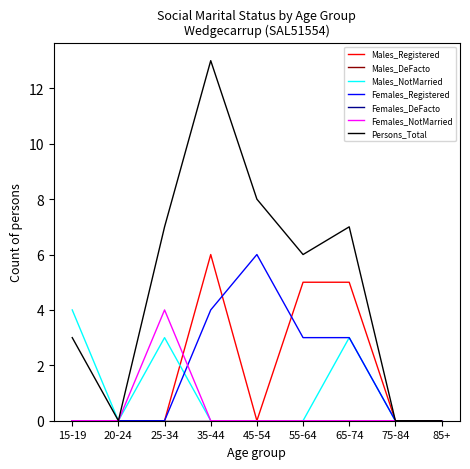

What is the maximum value shown in the chart?

13